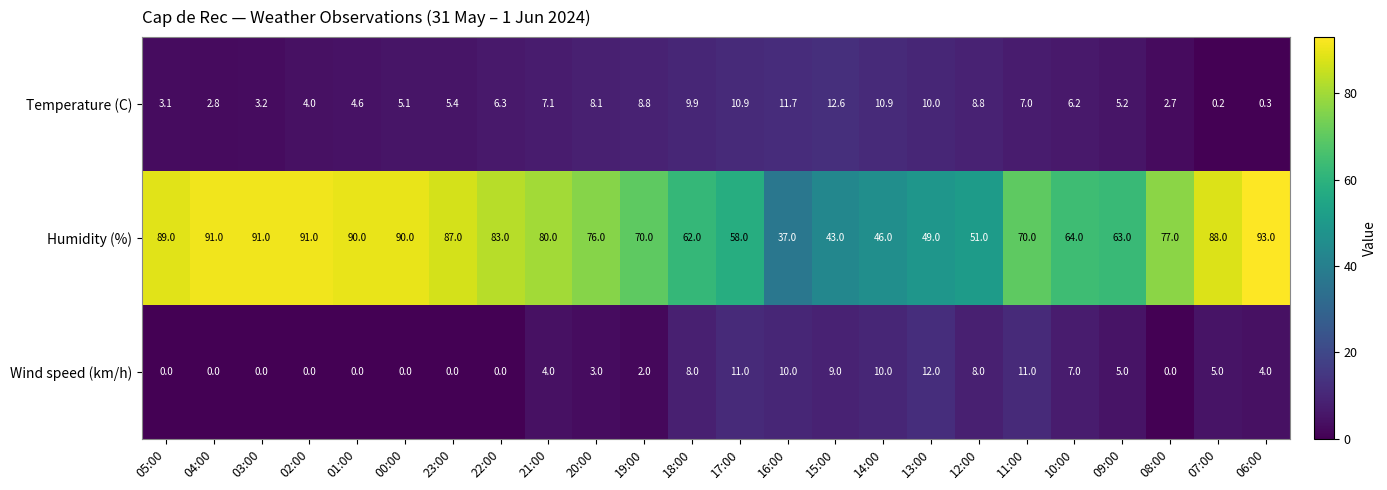

The Humidity (%) series shows 104.8 at 08:00. True or false?

False